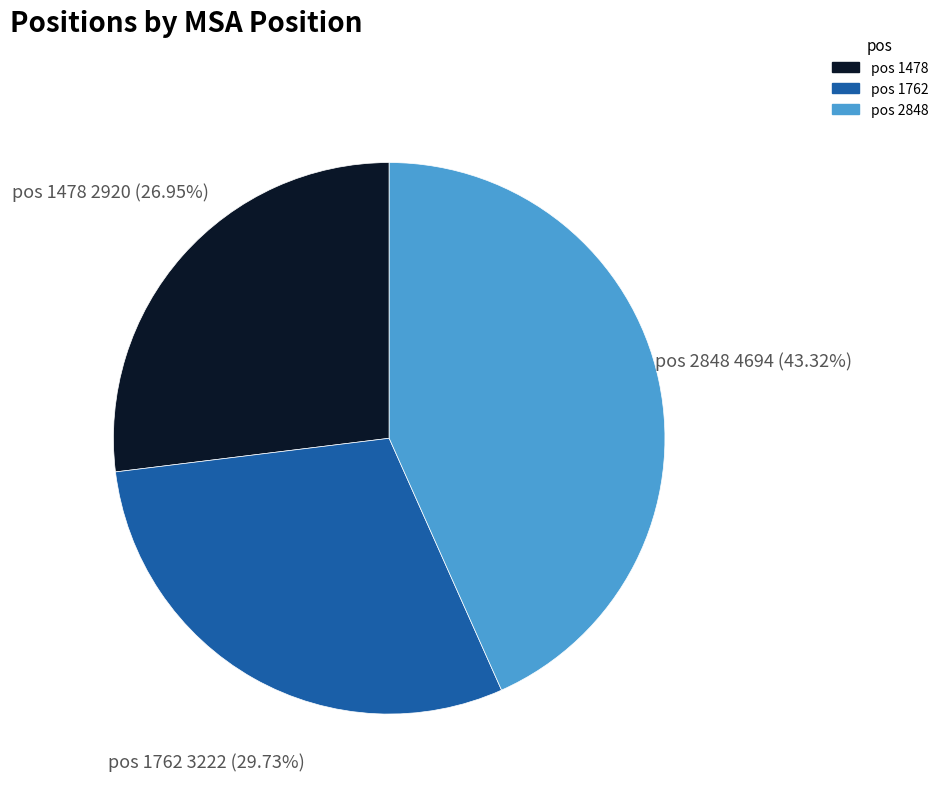

Is the sum of pos 2848 and pos 1478 greater than half?

Yes